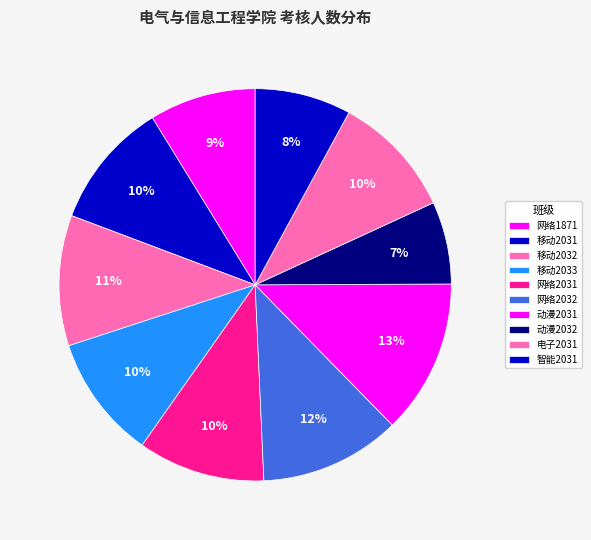

To the nearest percent, what percentage of the pie is 移动2031?

10%